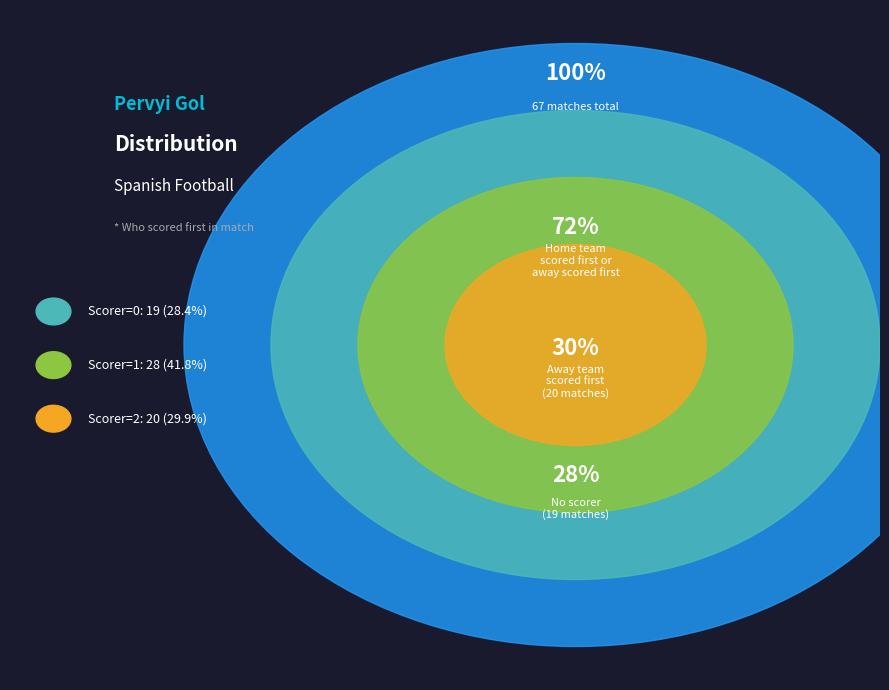

What is the change in value from 0 to 1?

+9